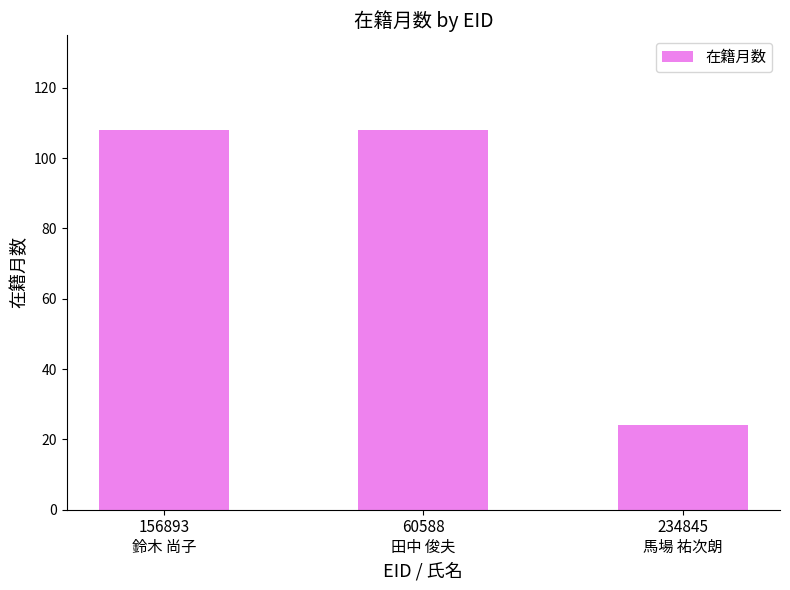

What value does the data have at 234845
馬場 祐次朗, to the nearest 5?

25